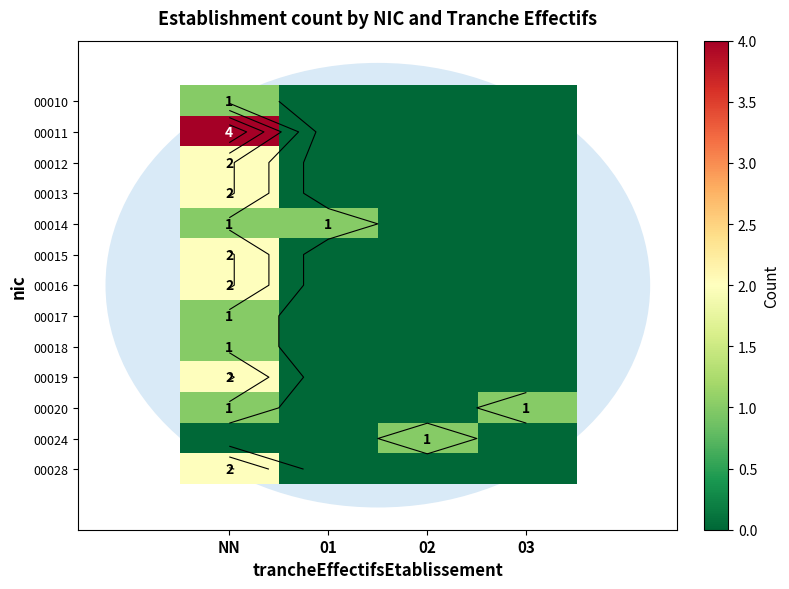

Between 02 and 03, which series saw the biggest shift?

00020